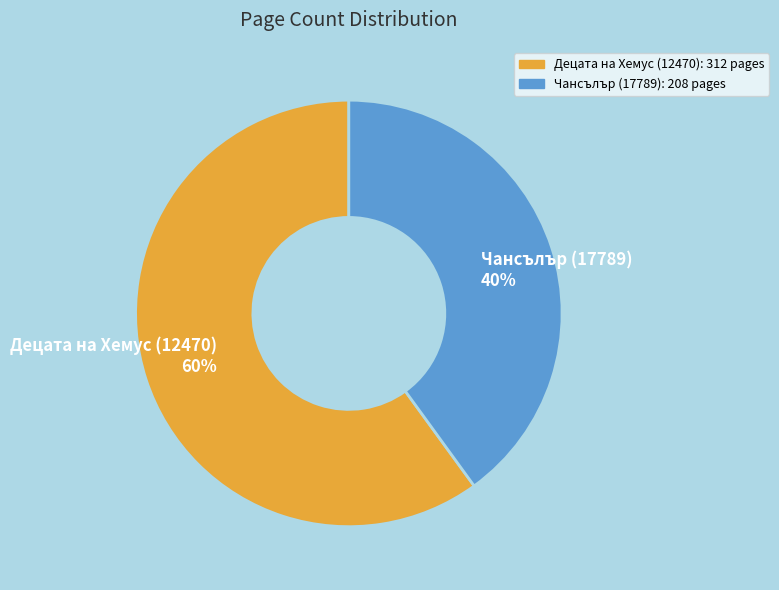

What is the majority slice?

Децата на Хемус (12470)